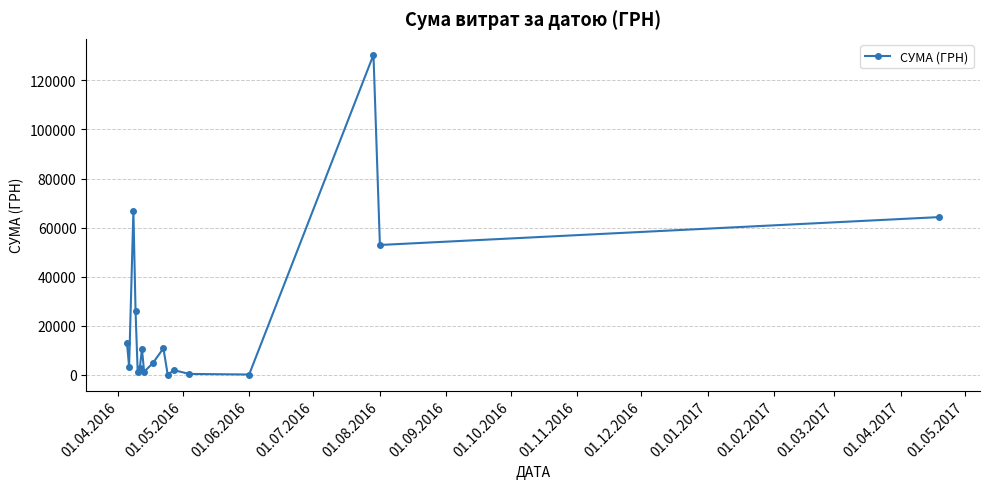

What is the difference between the maximum and second lowest values?

130200.7